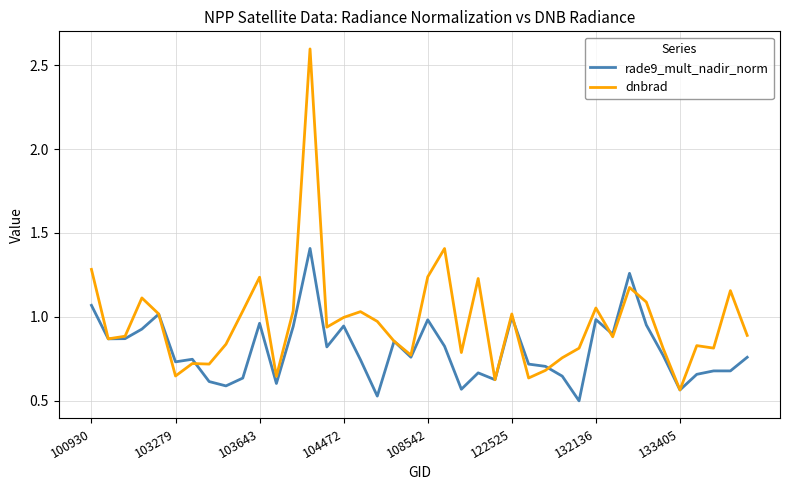

What is the maximum value for dnbrad?

2.6